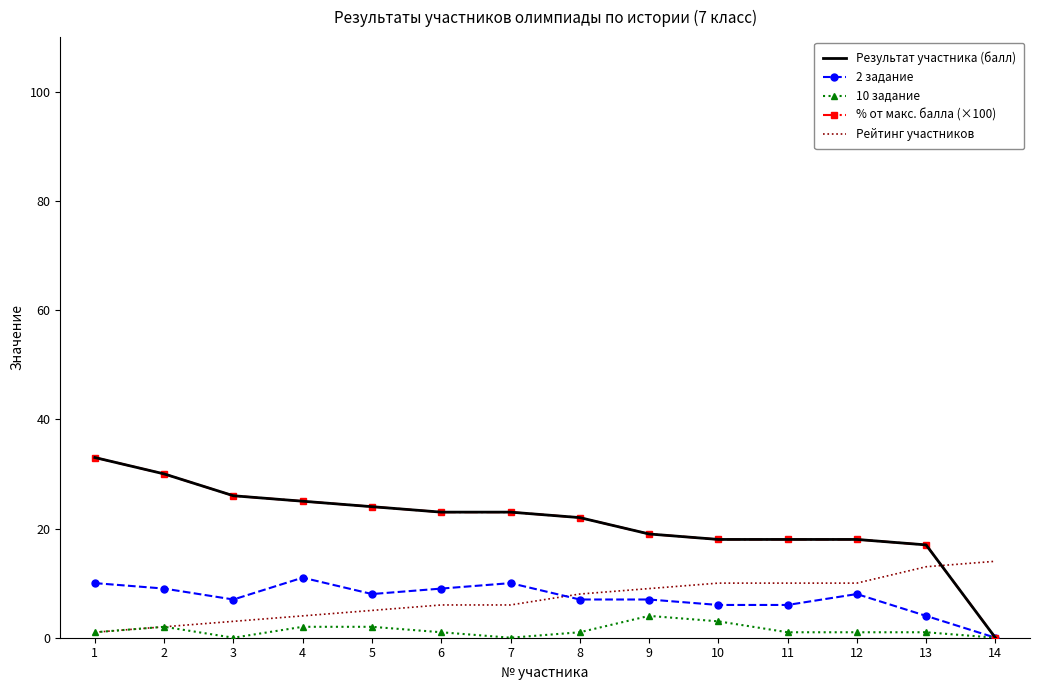

Count the number of categories in the chart.

14